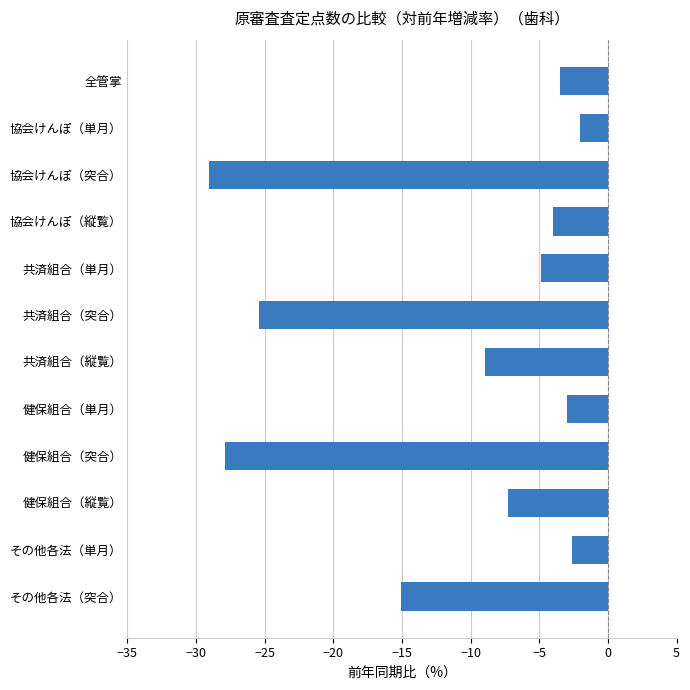

What is the greatest value displayed?

-2.0